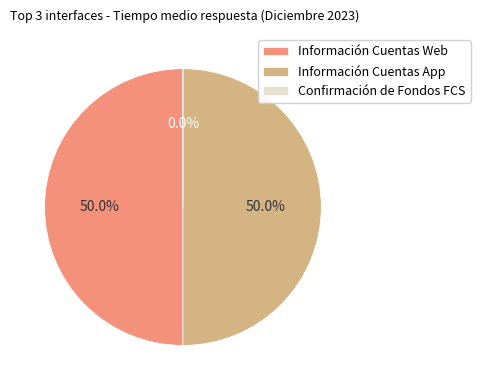

Does Información Cuentas App account for over 50% of the chart?

No